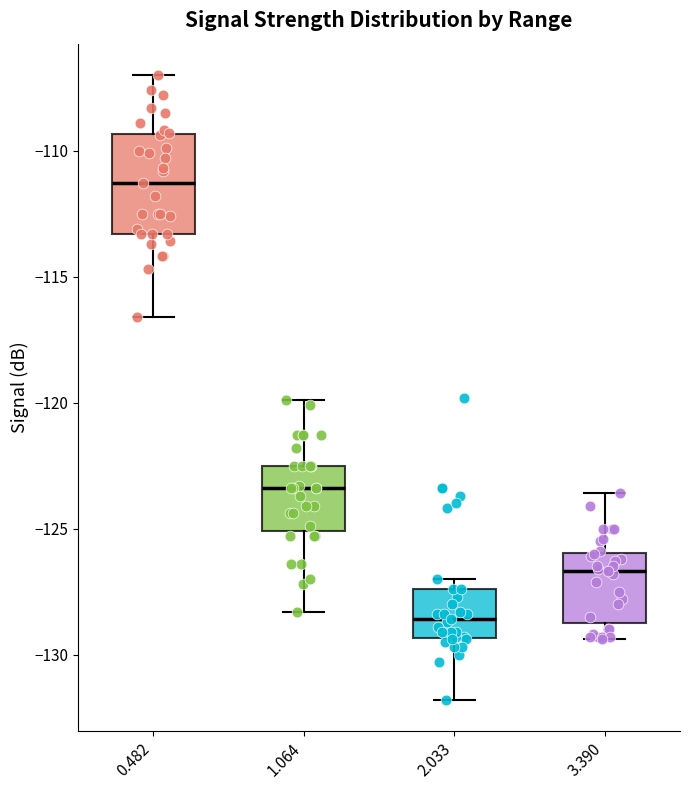

Reading left to right, transcribe this box plot: for each box, give where its median line is, the range the box spans, and where its two whiskers end, as read against the y-axis. The values are not printed on the chart, so give them approximately, as read against the axis.

0.482: median -111.5, box -113.5 to -109.5, whiskers -116.5 to -107.0
1.064: median -123.5, box -125.0 to -122.5, whiskers -128.5 to -120.0
2.033: median -128.5, box -129.5 to -127.5, whiskers -132.0 to -127.0
3.390: median -126.5, box -128.5 to -126.0, whiskers -129.5 to -123.5